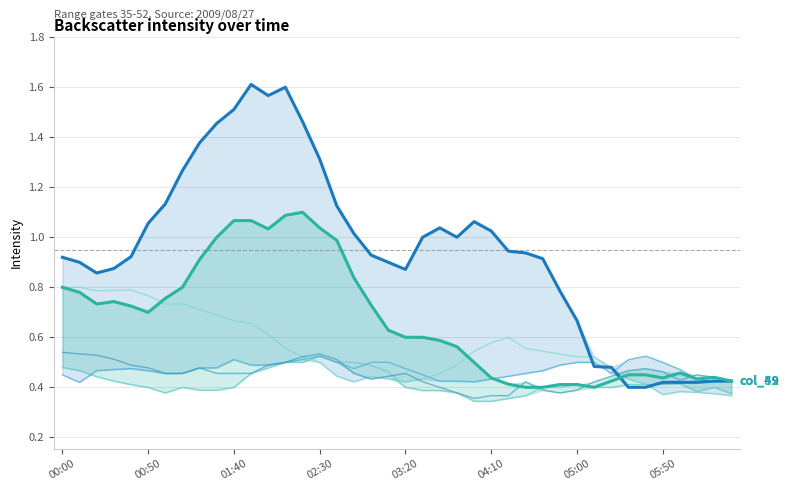

What is the sum of the col_38 values at 23 and 26?

0.7